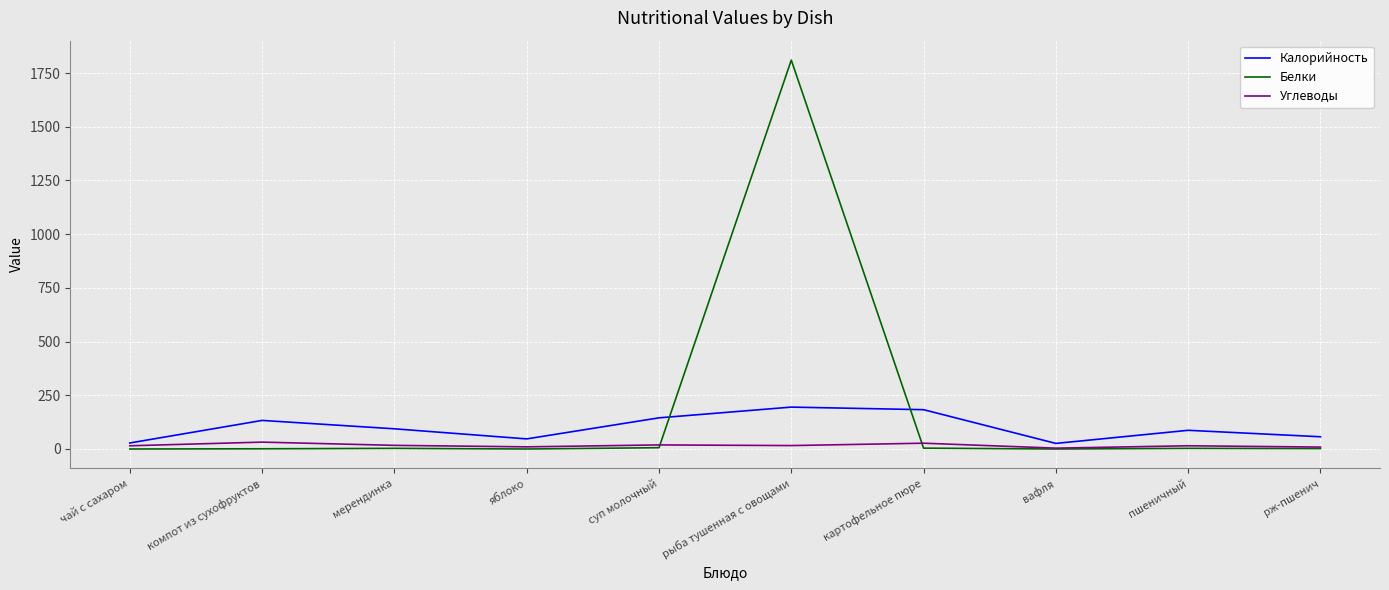

In Углеводы, how many points are higher than both neighbors (excluding endpoints)?

4